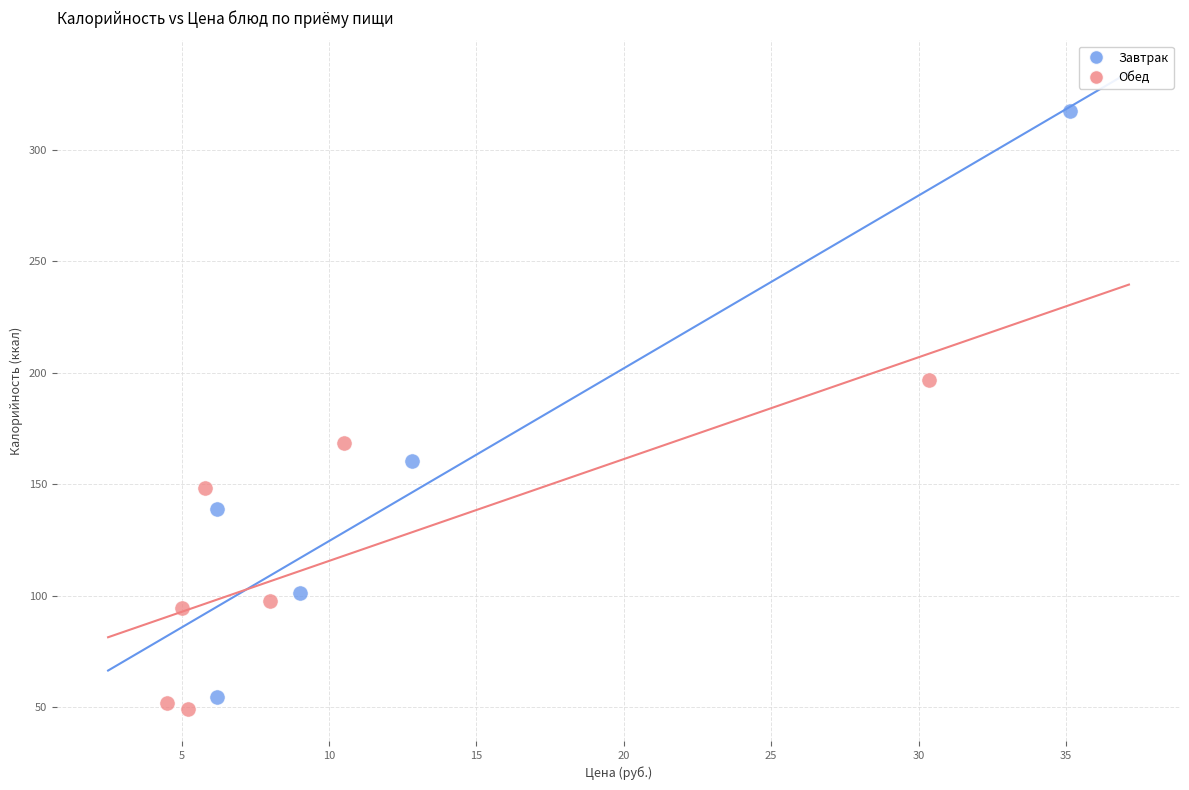

Which series has the largest Y range (max minus min)?

Завтрак